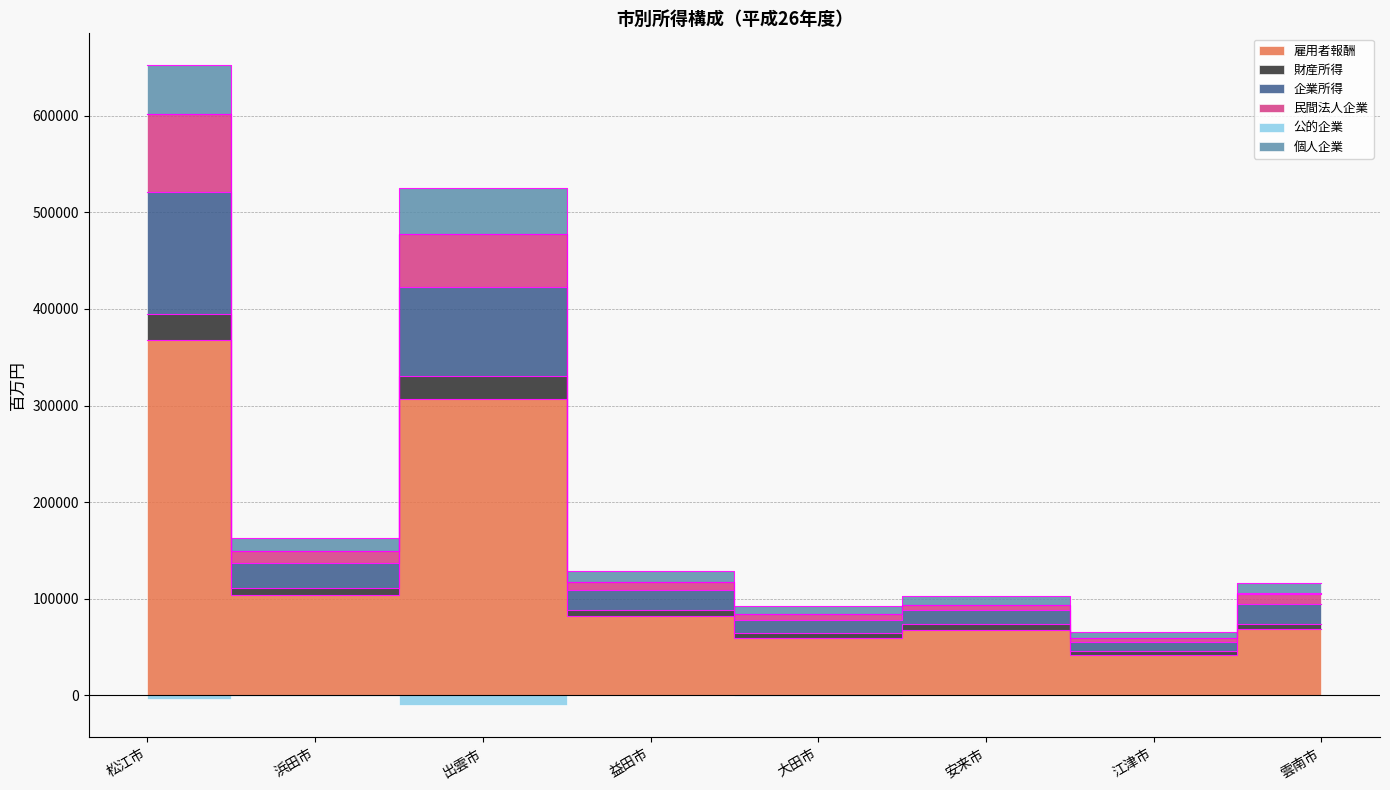

Which has a higher value, 雲南市 or 安来市?

雲南市